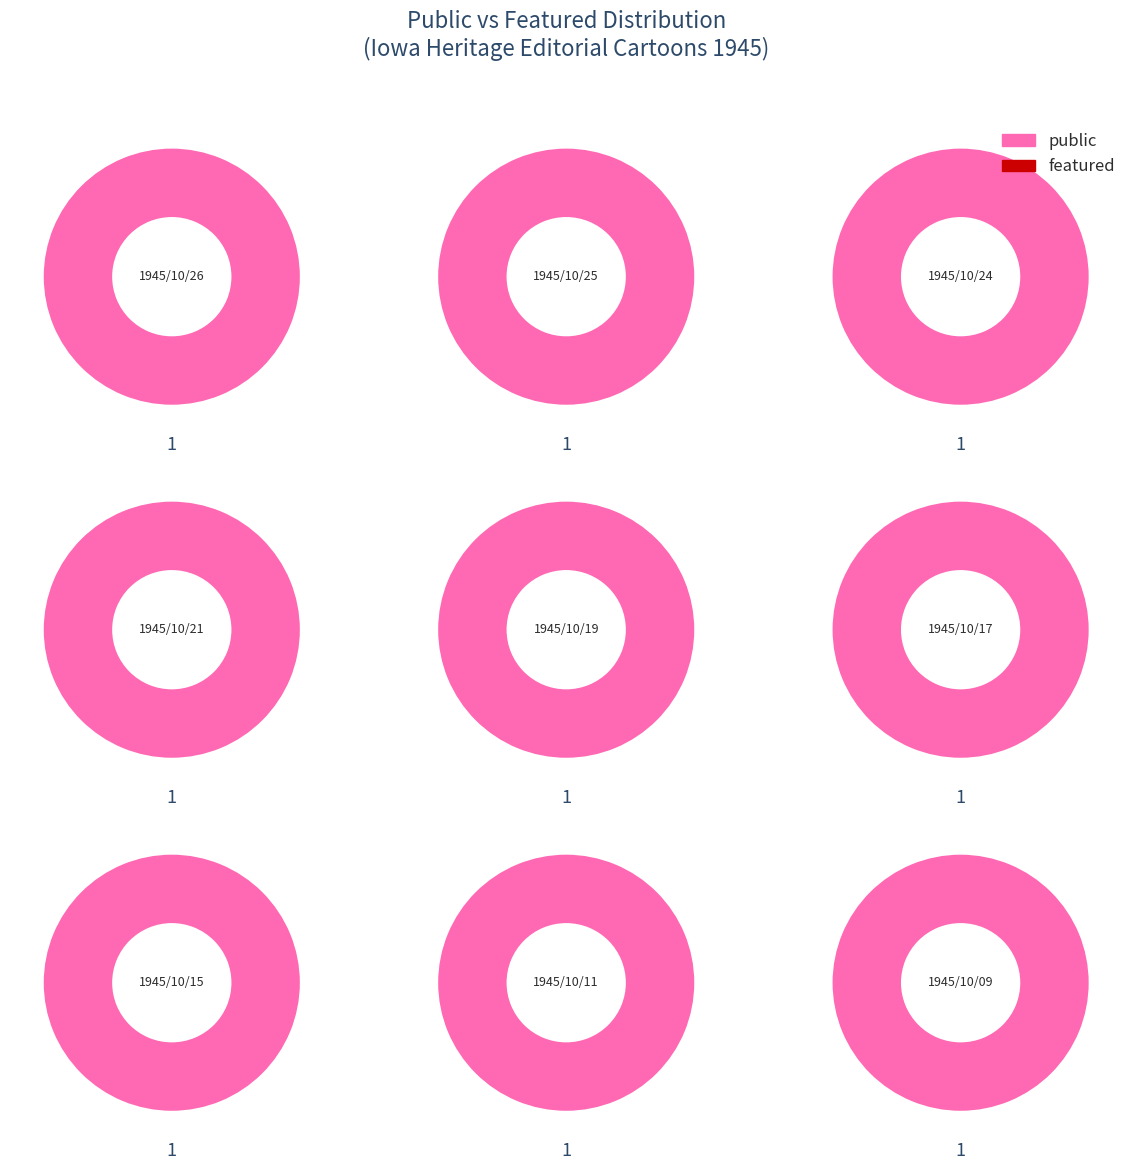

Combined, do 8 and 3 account for over 50%?

No